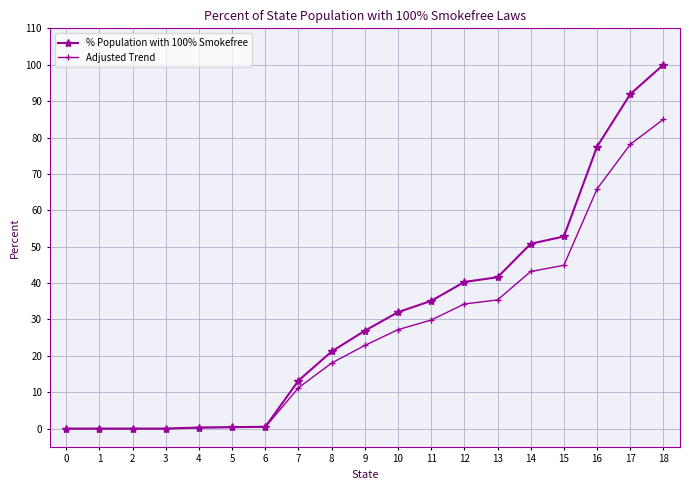

At how many categories does at least one series exceed 98?

1